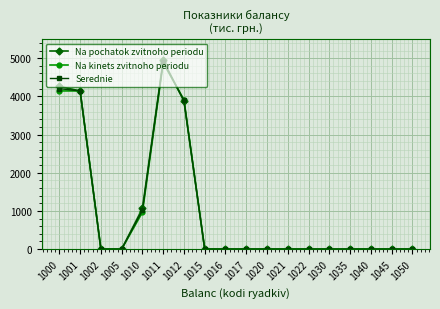

The value of Na pochatok zvitnoho periodu at 1002 is -2990.9. True or false?

False